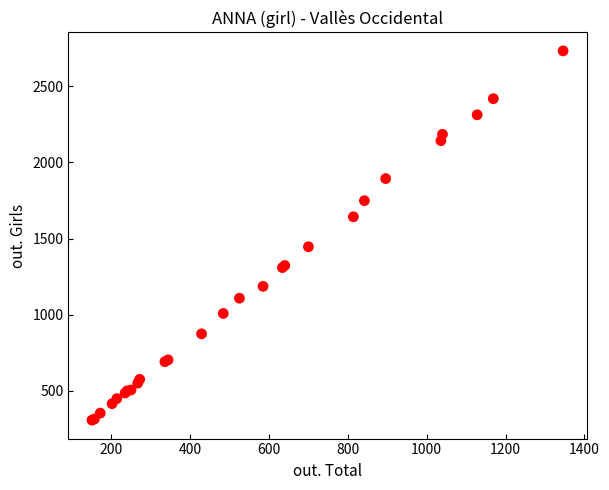

What Y value in the scatter plot is closest to 1520?

1446